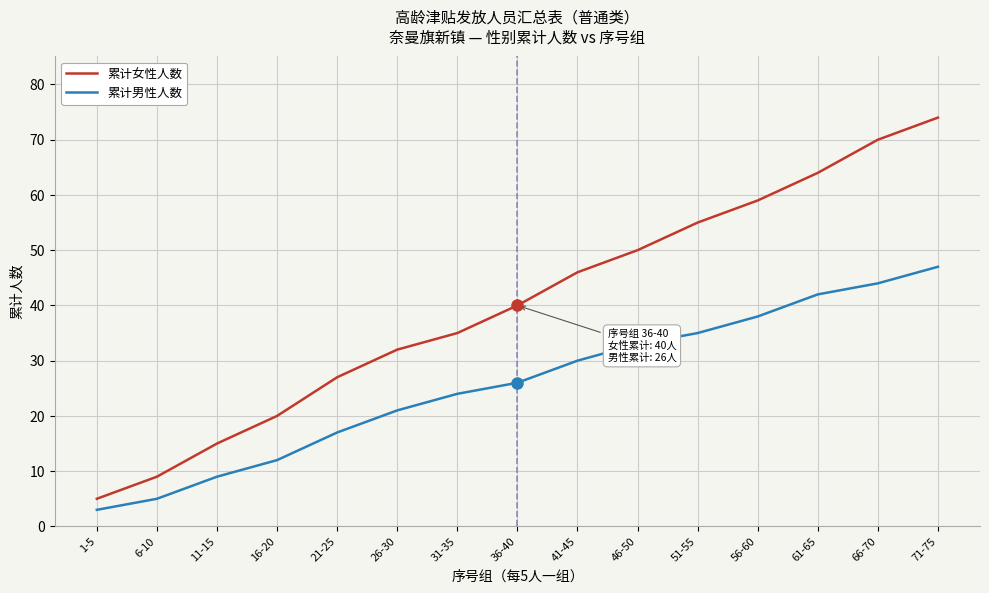

What is the minimum value shown in the chart?

3